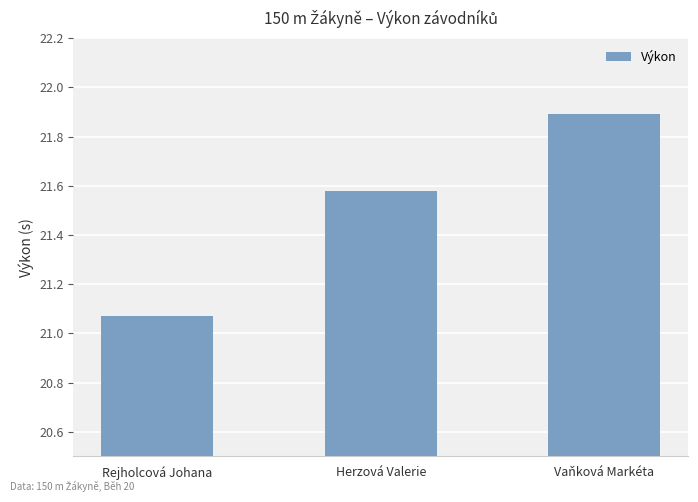

What is the label of the 1st bar from the right?

Vaňková Markéta